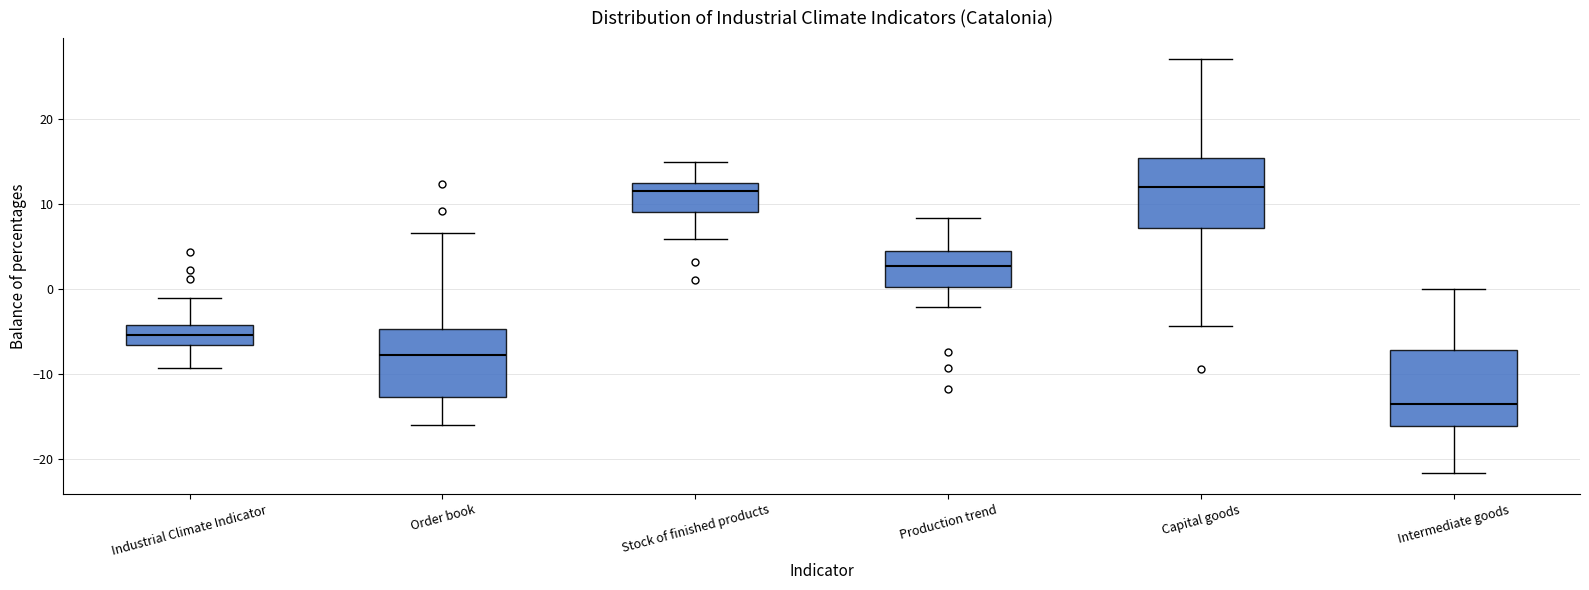

Where does the median line of the box for Industrial Climate Indicator sit on the y-axis? The values are not printed on the chart, so give them approximately, as read against the axis.

-5